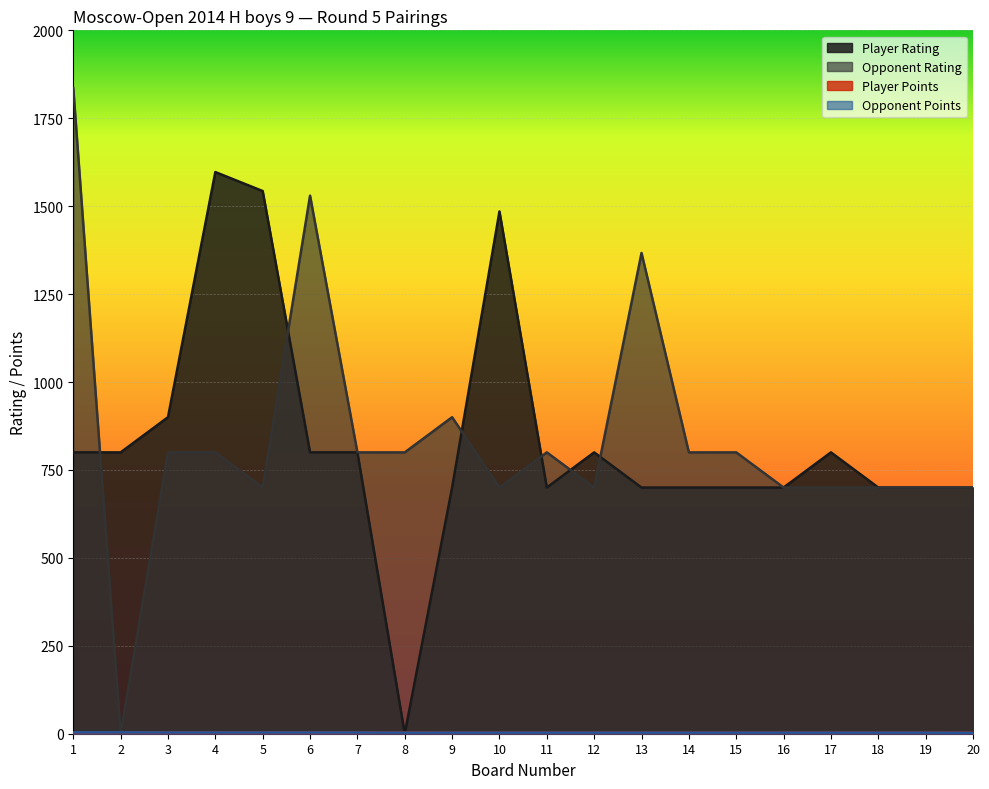

Which series has the largest total across all categories?

Opponent Rating